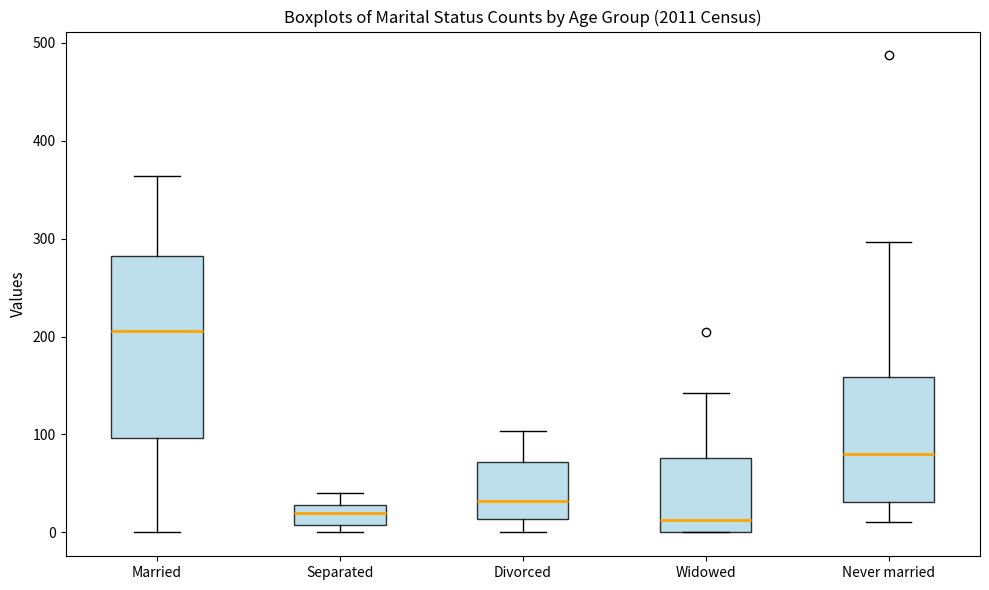

Where does the upper whisker of the box for Married end on the y-axis? The values are not printed on the chart, so give them approximately, as read against the axis.

360